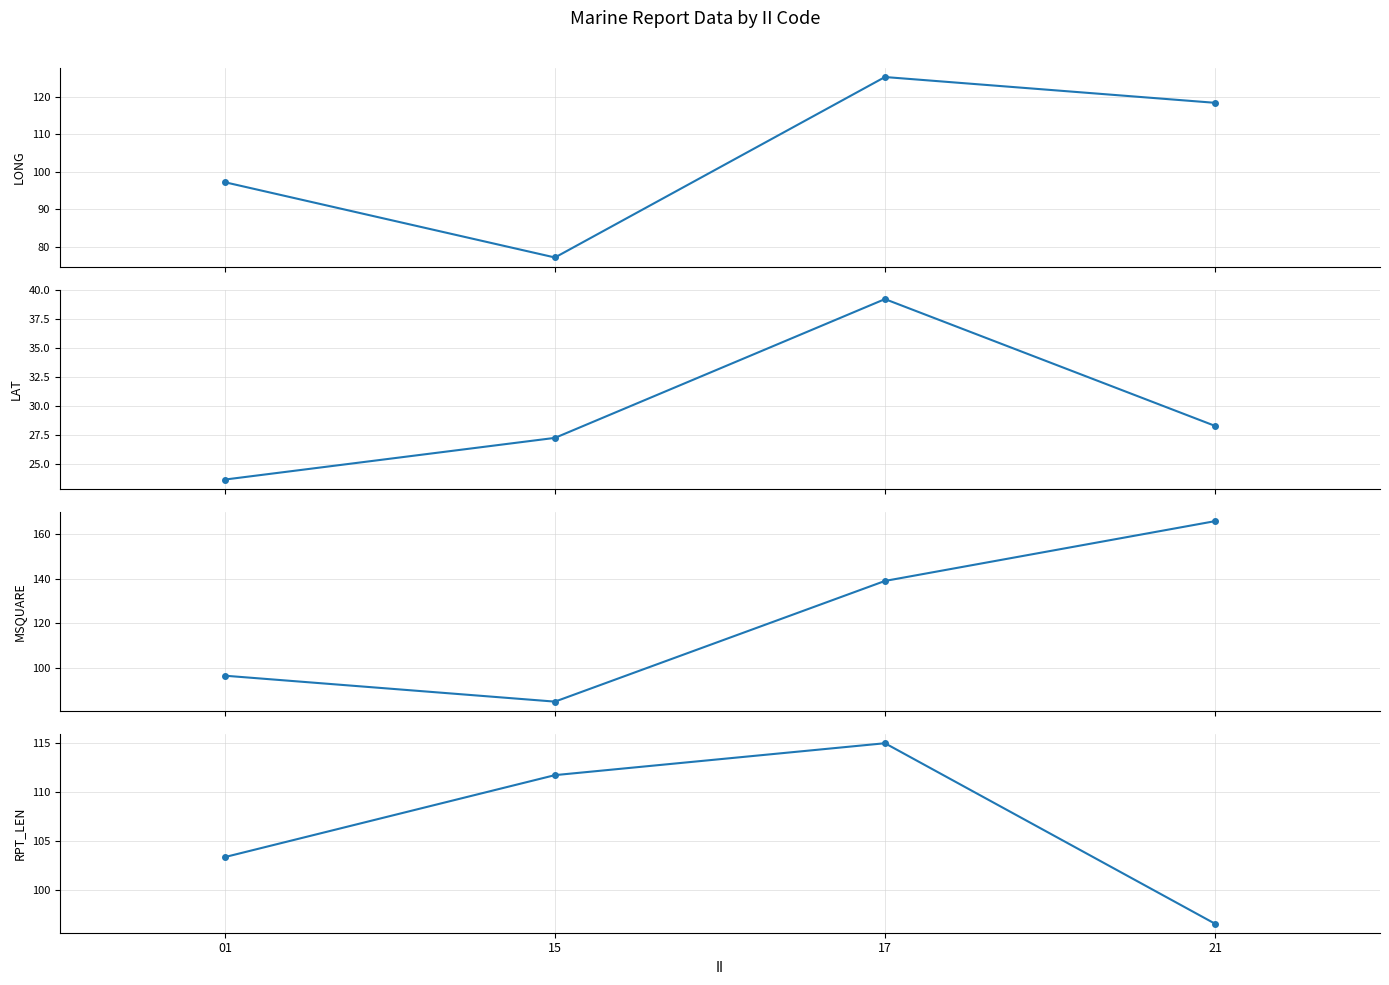

What is the average value of the LAT series?

29.6